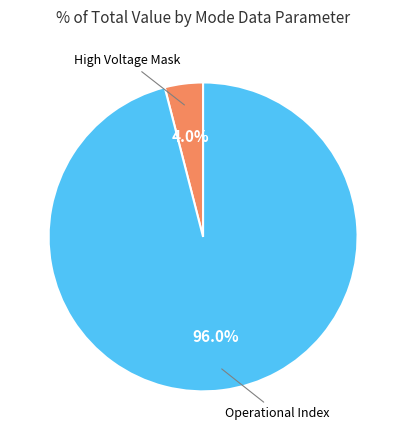

Does any single category account for the majority?

Yes